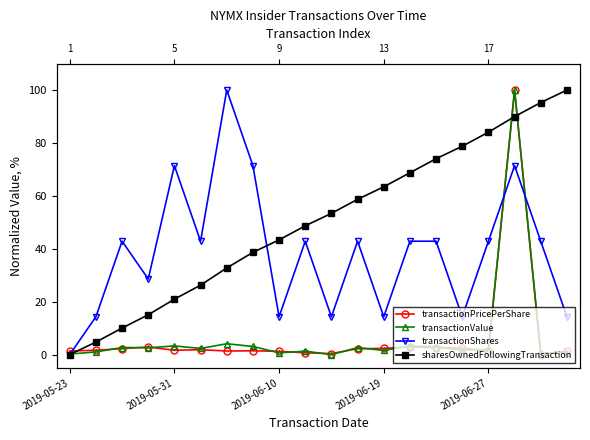

What is the difference between the transactionPricePerShare values at 16 and 13?

1.5